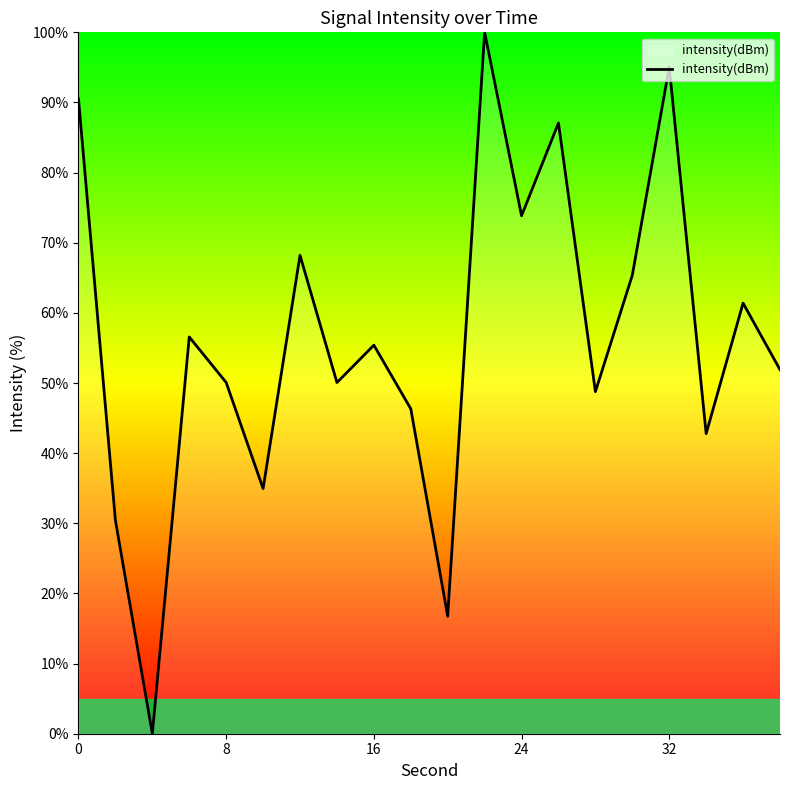

What is the greatest value displayed?

100.0